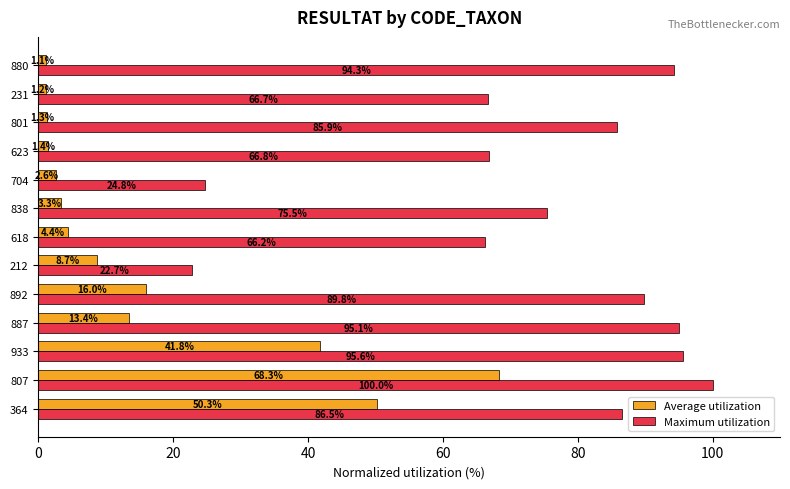

Read the Average utilization value at 618.

4.4